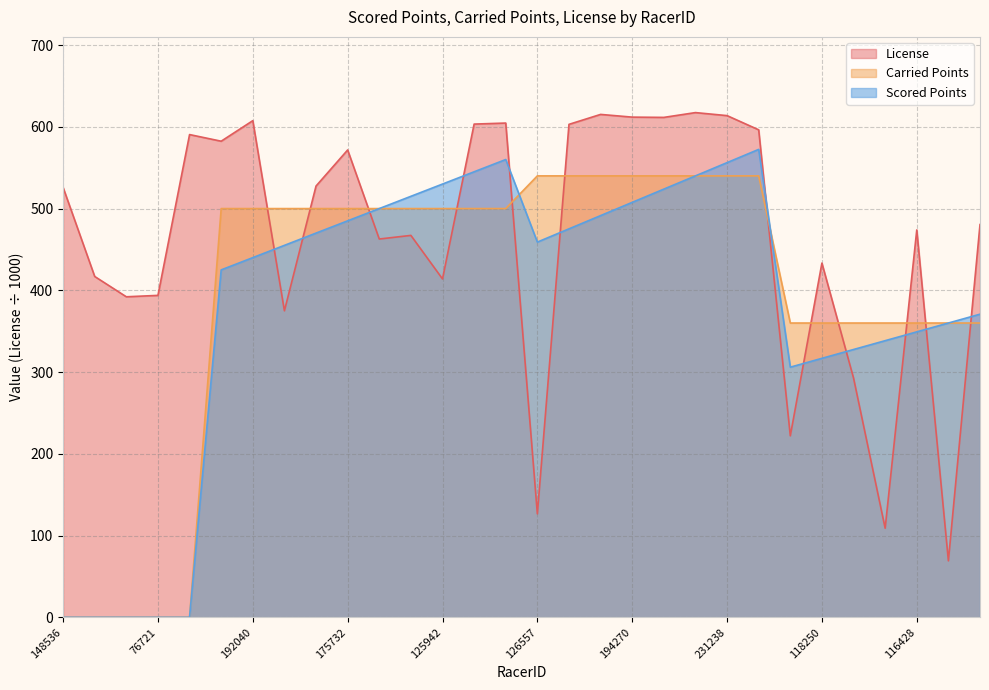

What is the label of the 6th point from the right?

118250